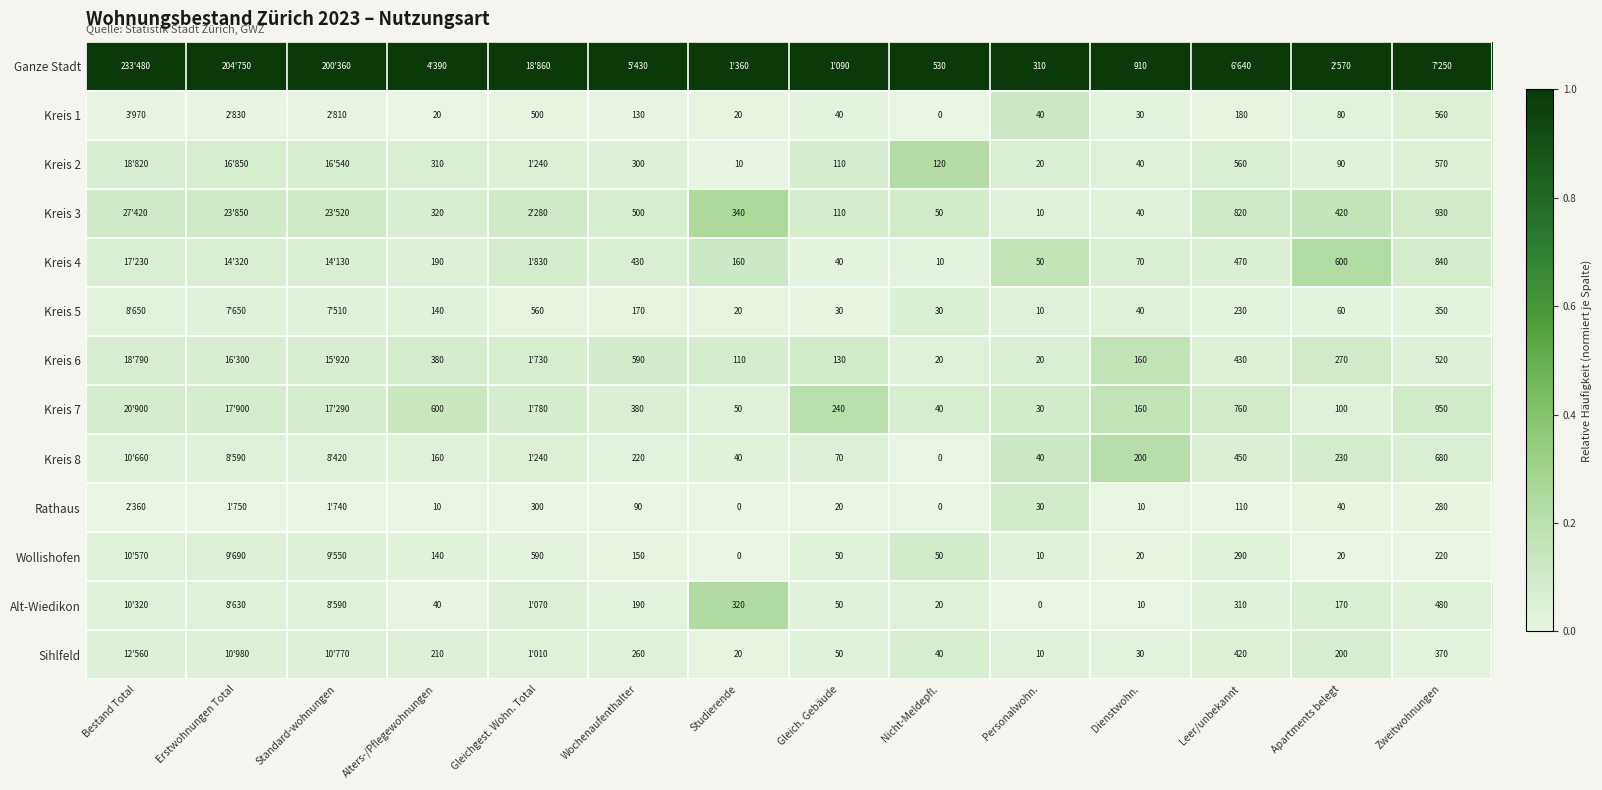

How many series are shown in this chart?

13